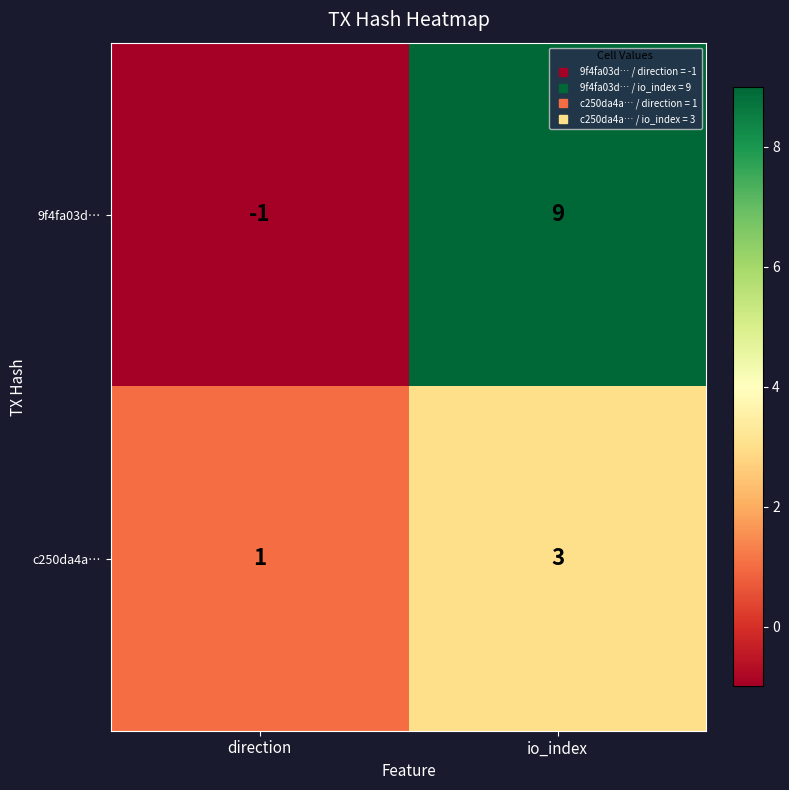

Which label corresponds to the smallest value in the chart?

direction